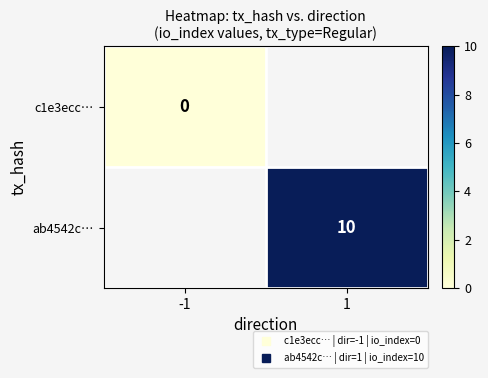

At which label does c1e3ecc… reach its minimum?

-1